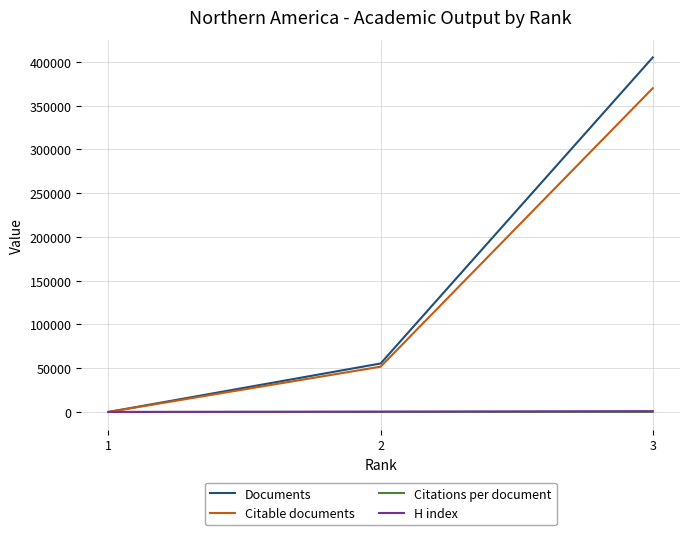

The value of Documents at 3 is 150815.1. True or false?

False